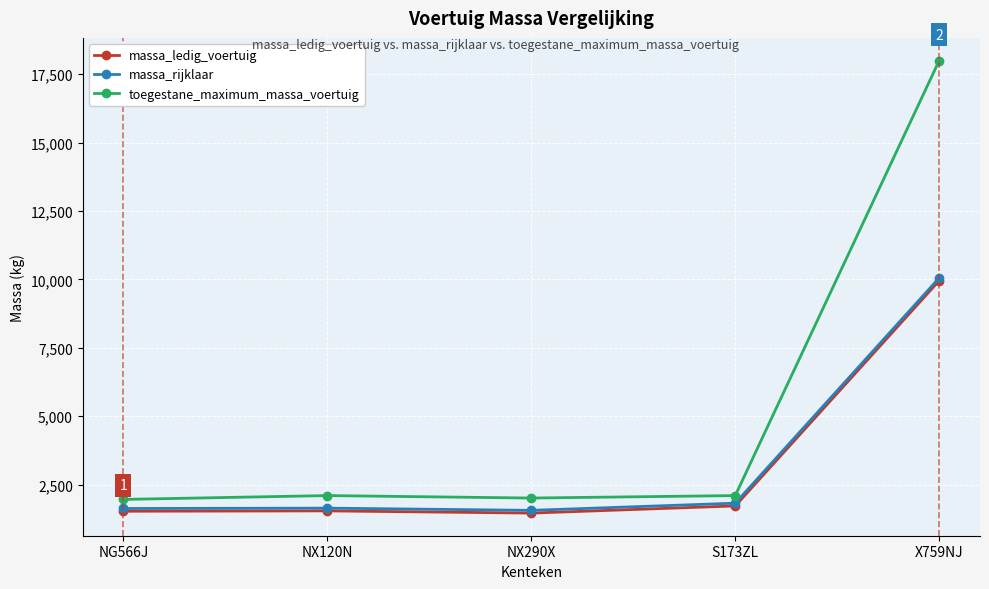

Which series has the largest total across all categories?

toegestane_maximum_massa_voertuig